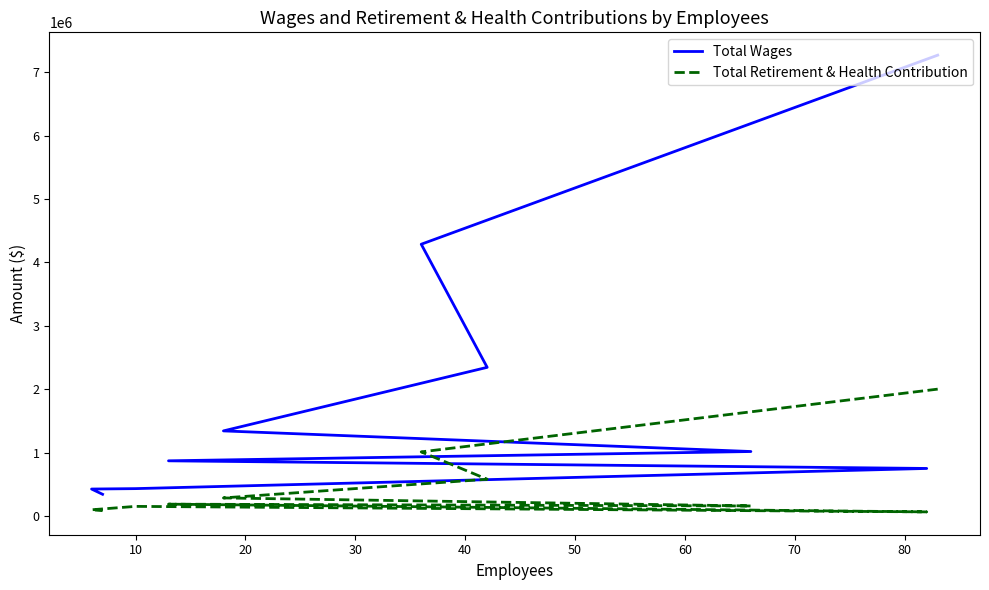

True or false: Total Wages and Total Retirement & Health Contribution cross at least once.

False